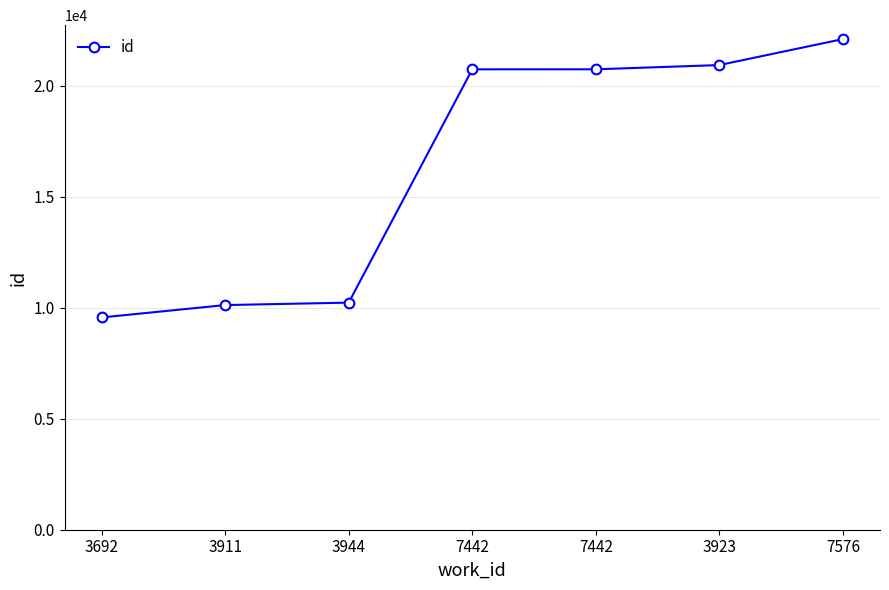

List the labels in order of value, smallest first.

3692, 3911, 3944, 7442, 7442, 3923, 7576